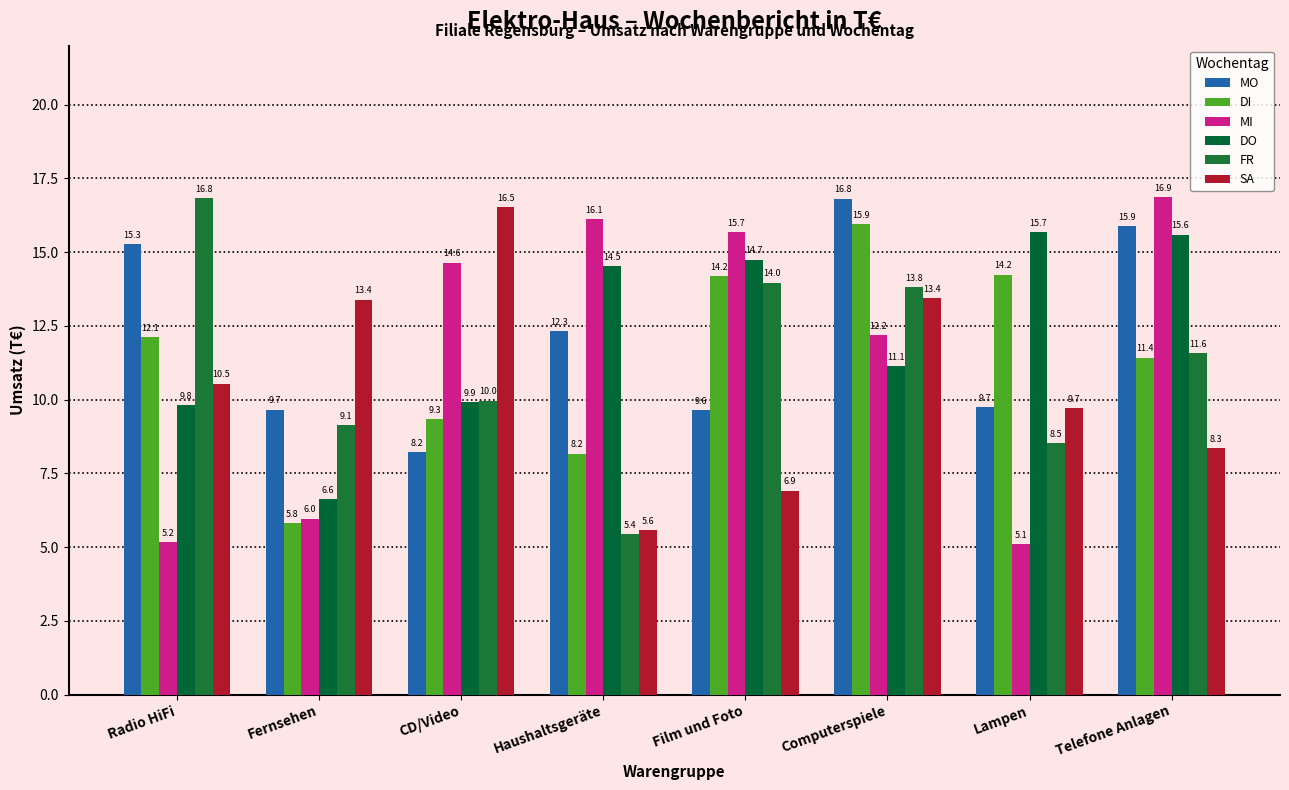

What is the difference between the MI values at Haushaltsgeräte and Film und Foto?

0.4